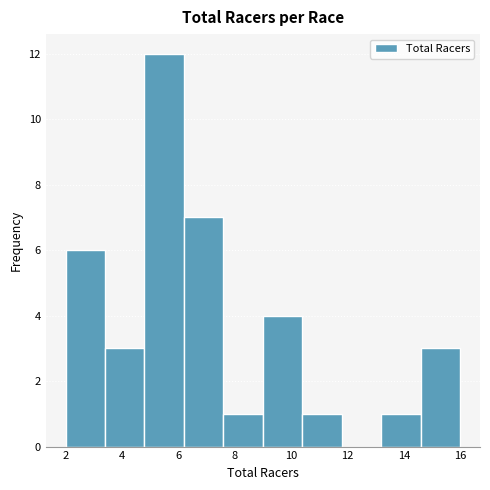

Reading left to right, list every bar in this chart as the range it spans on the x-axis followed by its height. The values are not printed on the chart, so give them approximately, as read against the axis.

2.0 to 3.4: 6
3.4 to 4.8: 3
4.8 to 6.2: 12
6.2 to 7.6: 7
7.6 to 9.0: 1
9.0 to 10.4: 4
10.4 to 11.8: 1
11.8 to 13.2: 0
13.2 to 14.6: 1
14.6 to 16.0: 3